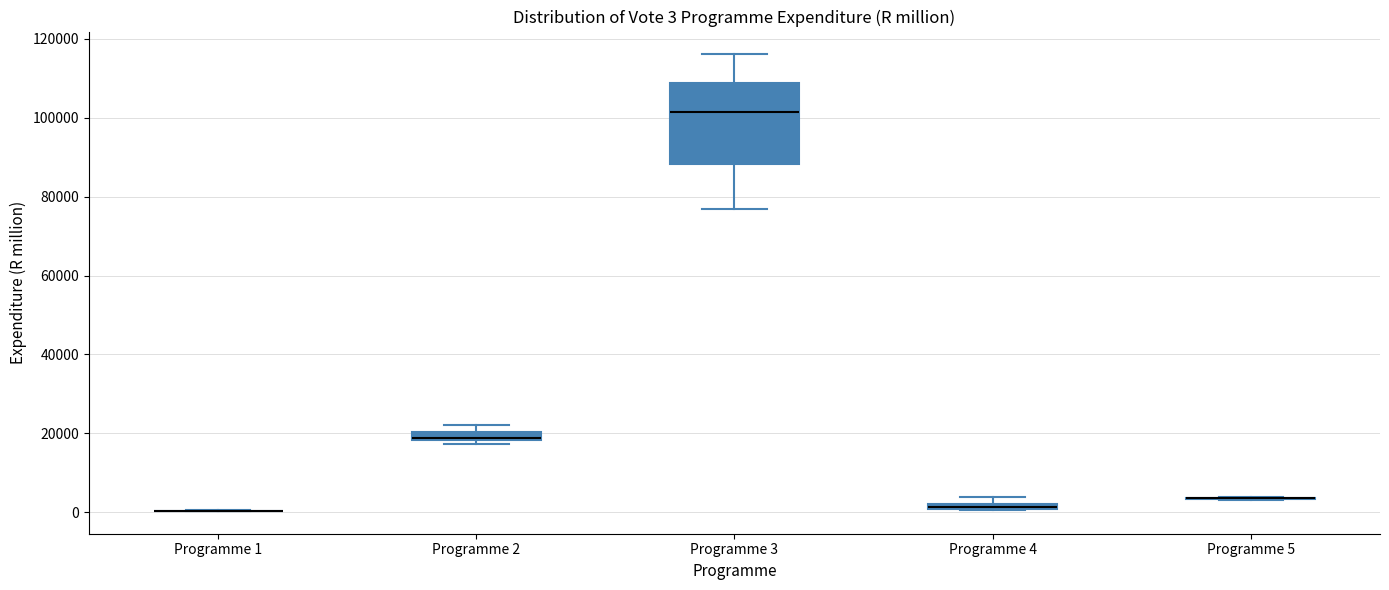

Which box is the tallest, from its lower edge to its upper edge?

Programme 3